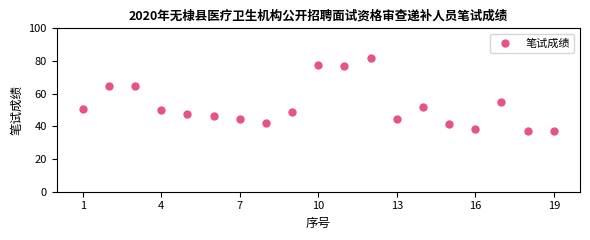

What is the value of the 18th point from the left?

37.3